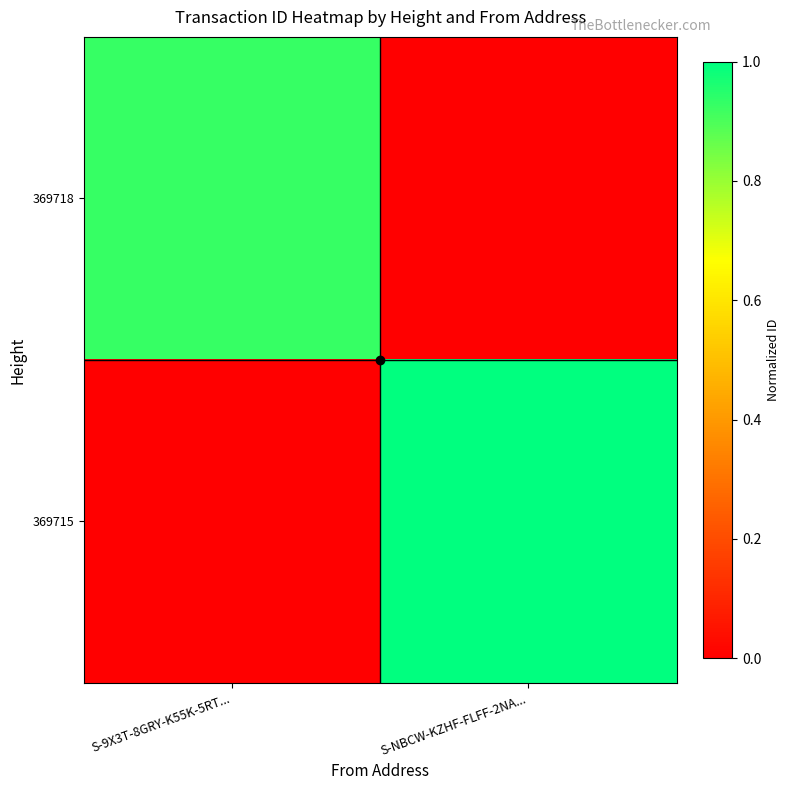

List the series in order of their overall mean, highest first.

369715, 369718